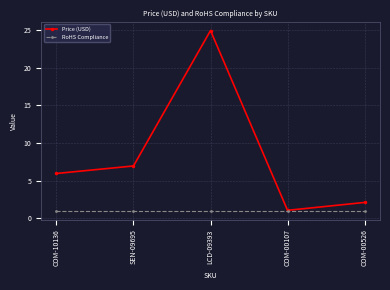

Does the chart display data point markers on the line(s)?

Yes